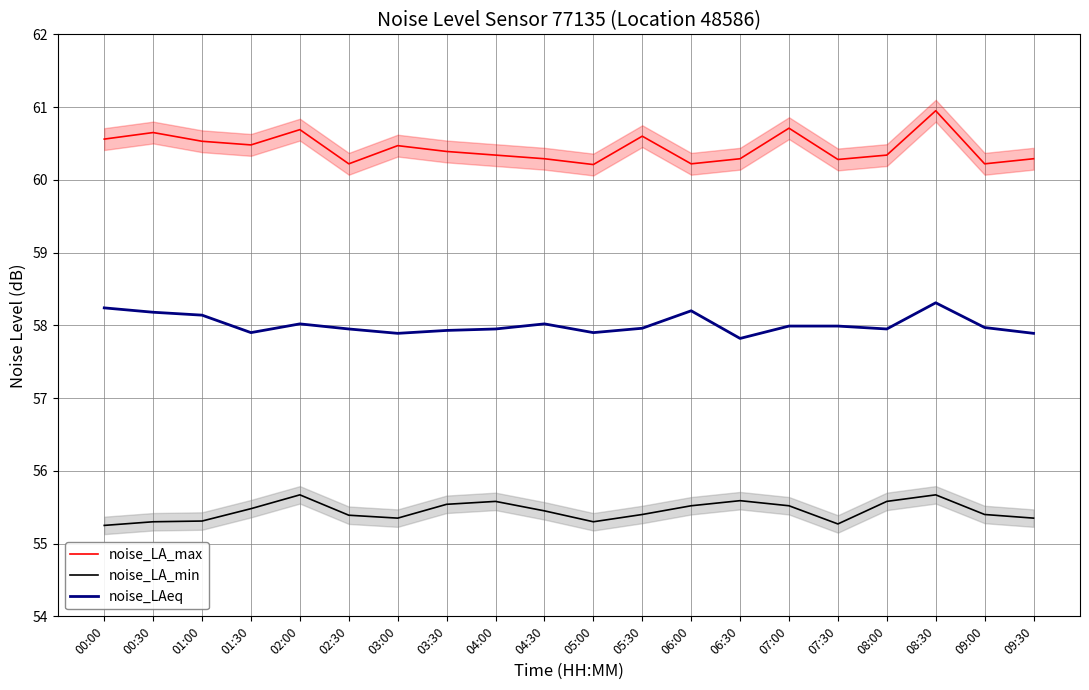

Which label corresponds to the largest value in the chart?

08:30